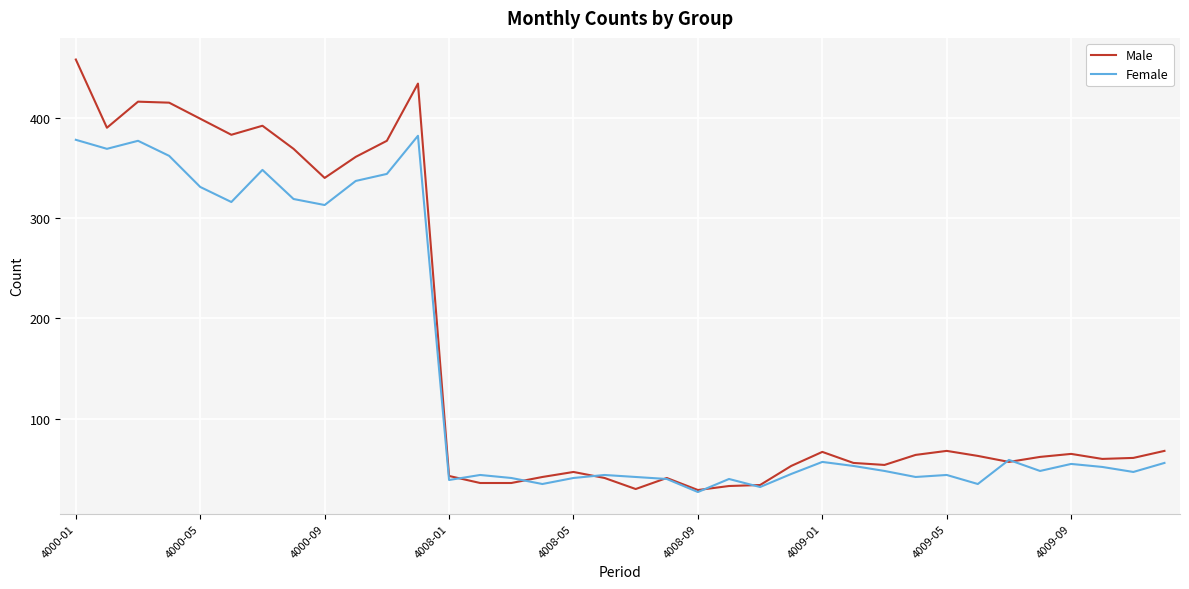

Which series has the widest spread of values?

Male